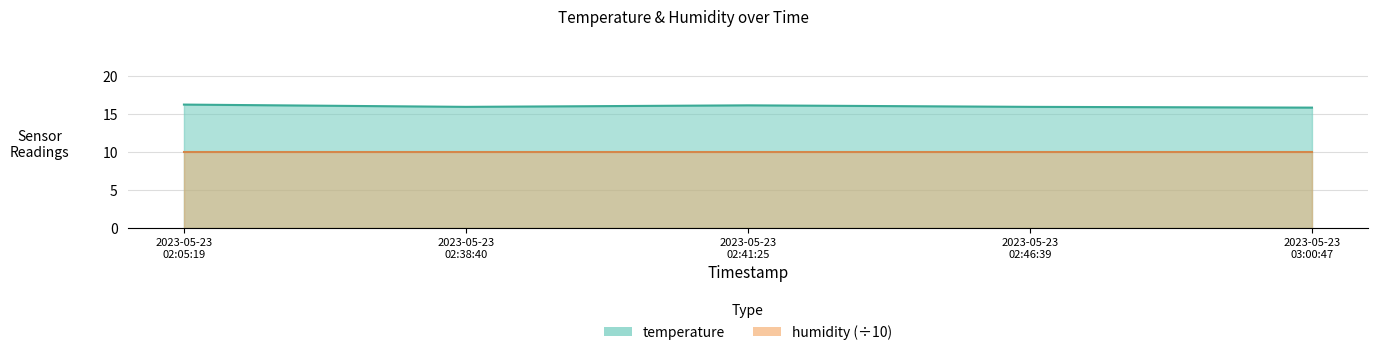

What is the difference between the maximum and minimum values?

0.4